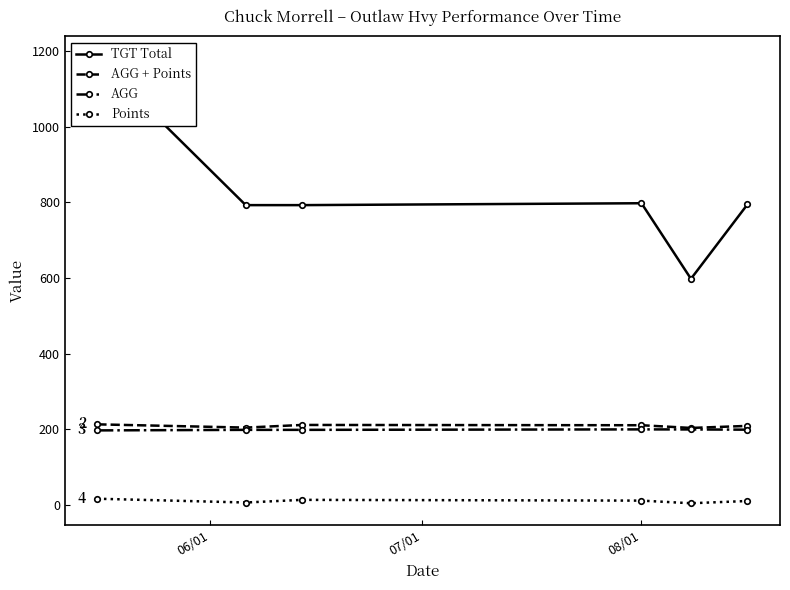

Reading left to right, extract all data points from this chart.

TGT Total: 1181.0	793.0	793.0	798.0	598.0	795.0
AGG + Points: 212.8	204.2	211.3	210.5	203.3	208.8
AGG: 196.8	198.2	198.3	199.5	199.3	198.8
Points: 16.0	6.0	13.0	11.0	4.0	10.0